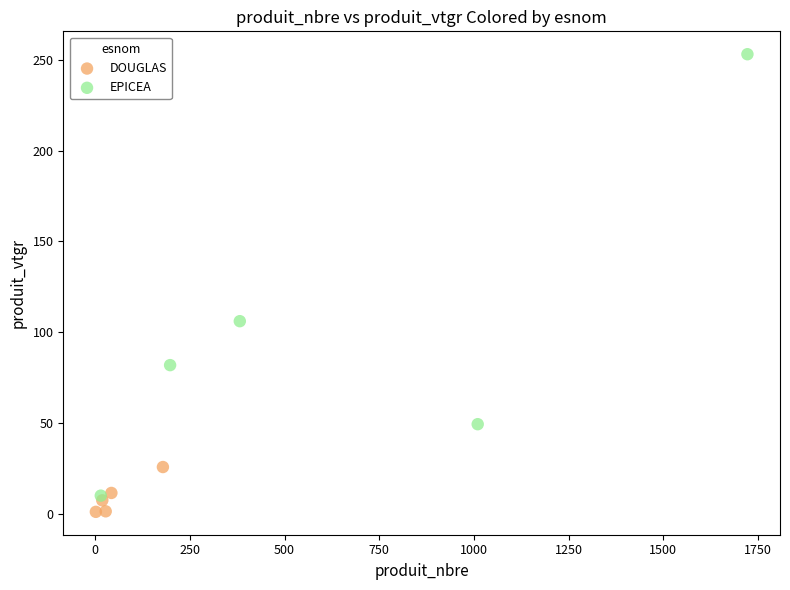

Which series contains the lowest Y value?

DOUGLAS